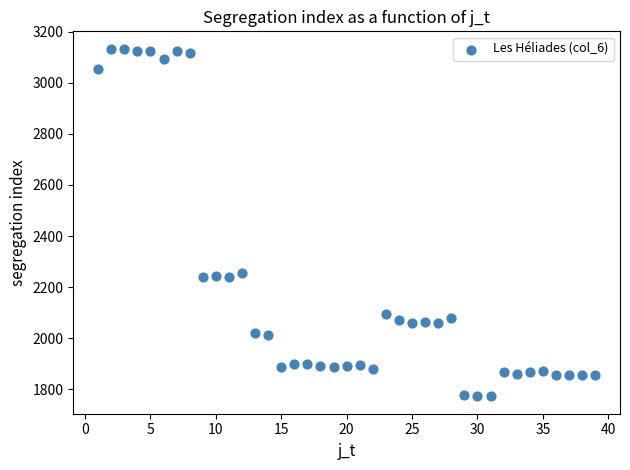

What is the range of Y values (max minus min)?

1360